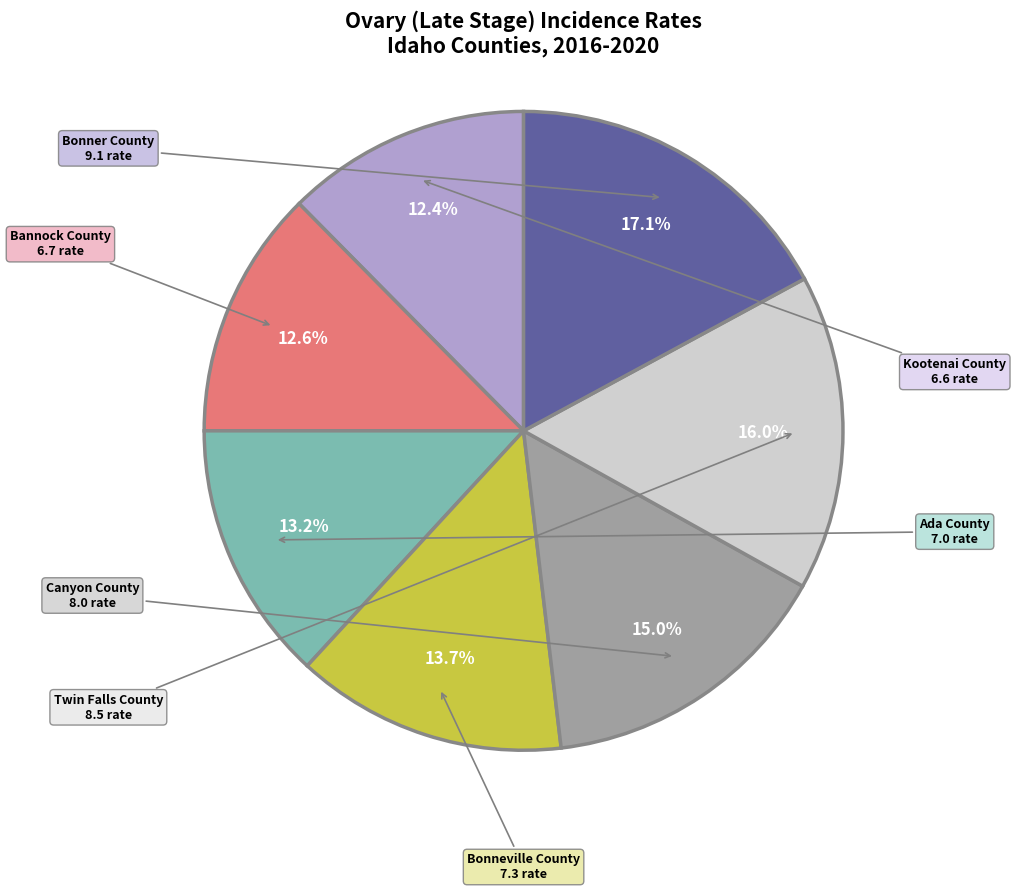

Is there any slice that represents more than half of the pie?

No